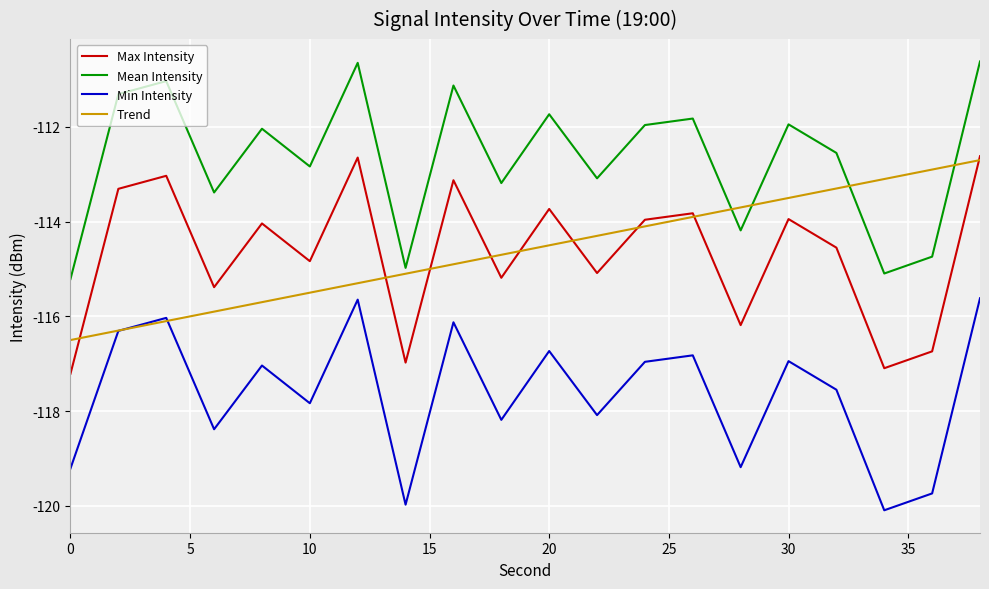

Does the chart have visible grid lines?

Yes